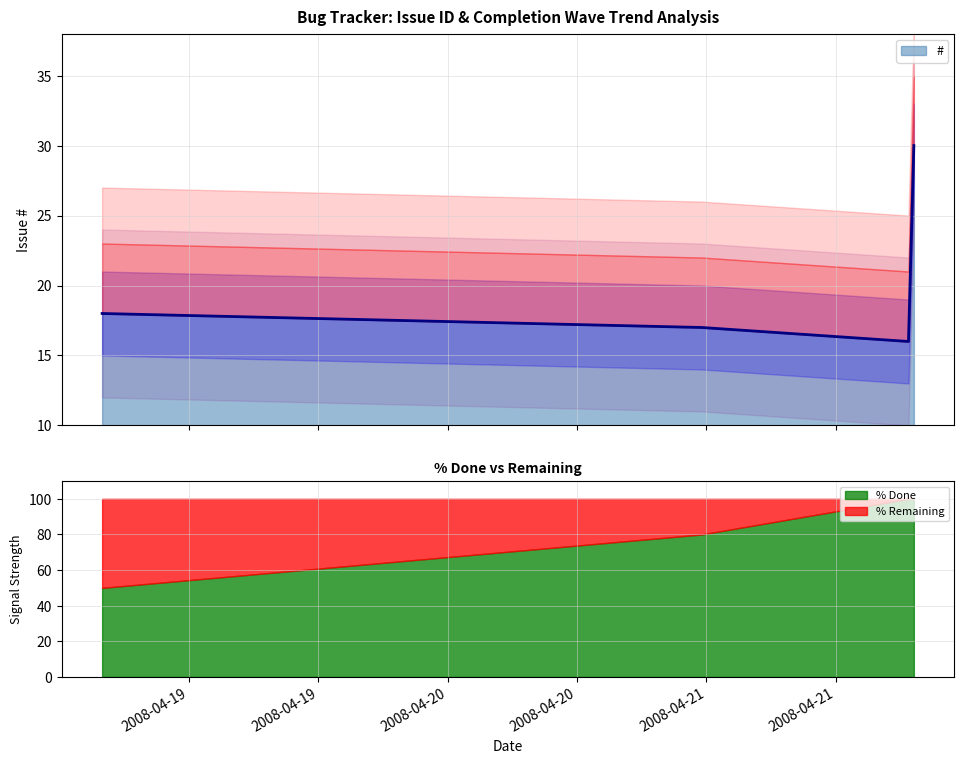

How many values exceed 18?

1